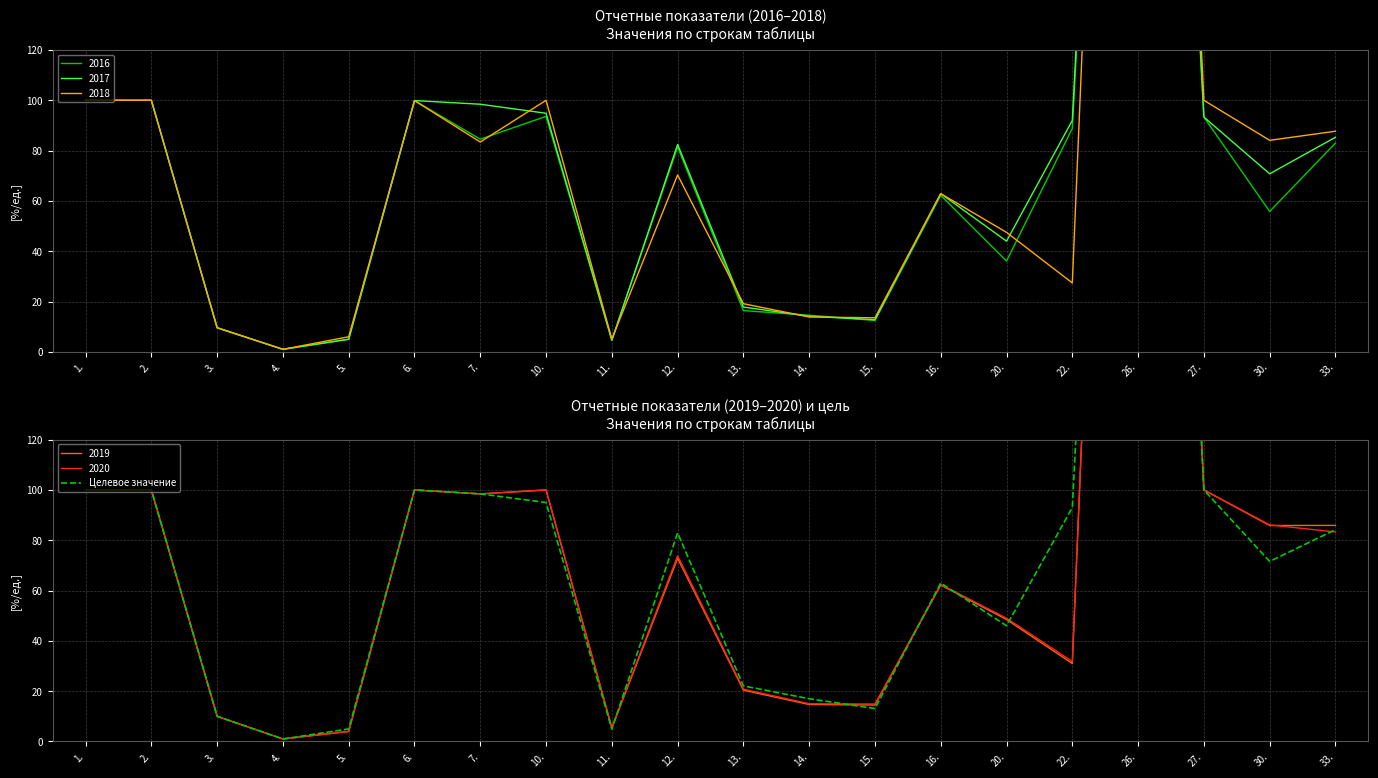

What is the value of the 1st point from the left?

100.0